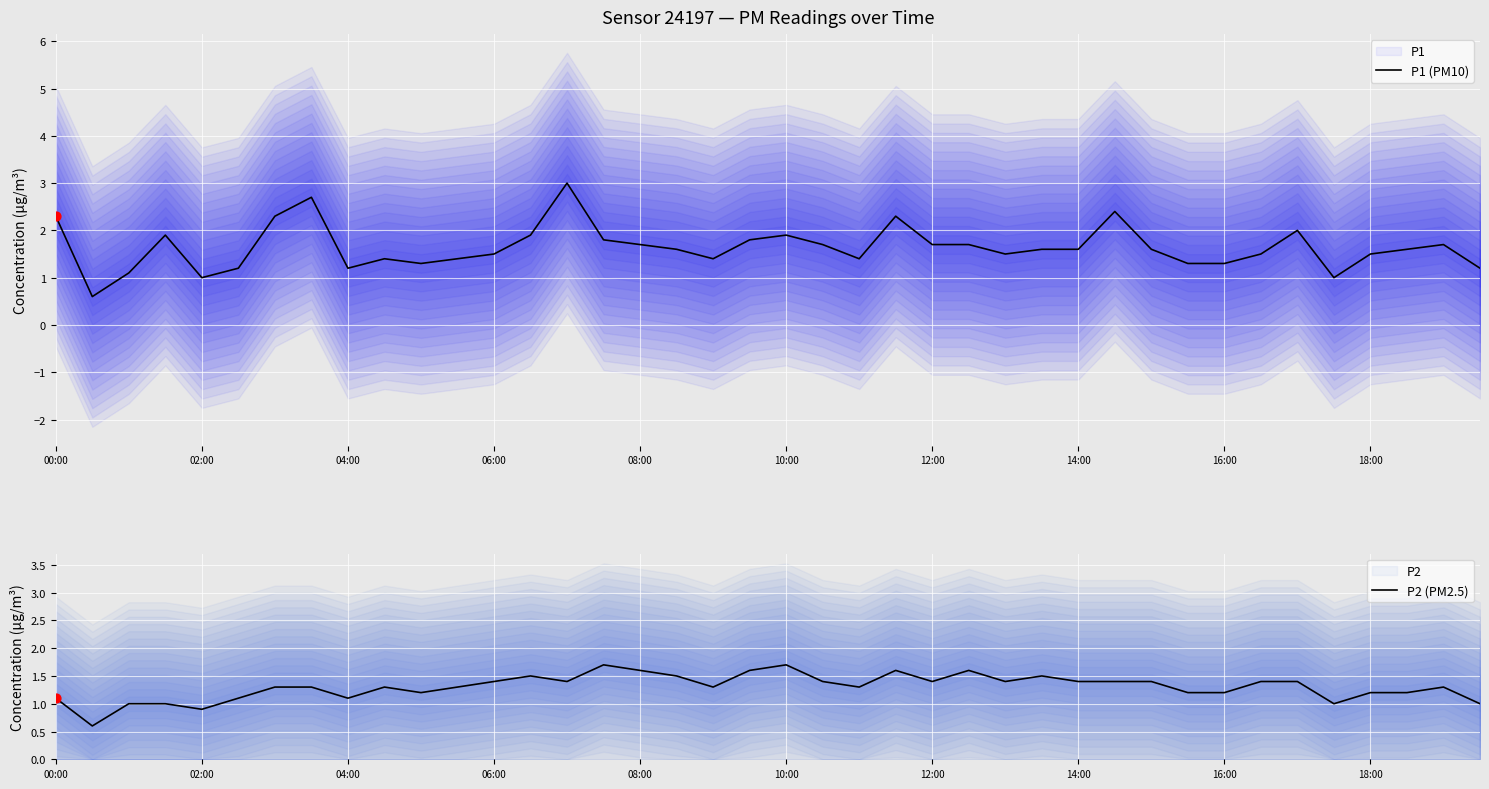

What is the total value across all series at 23?

3.9